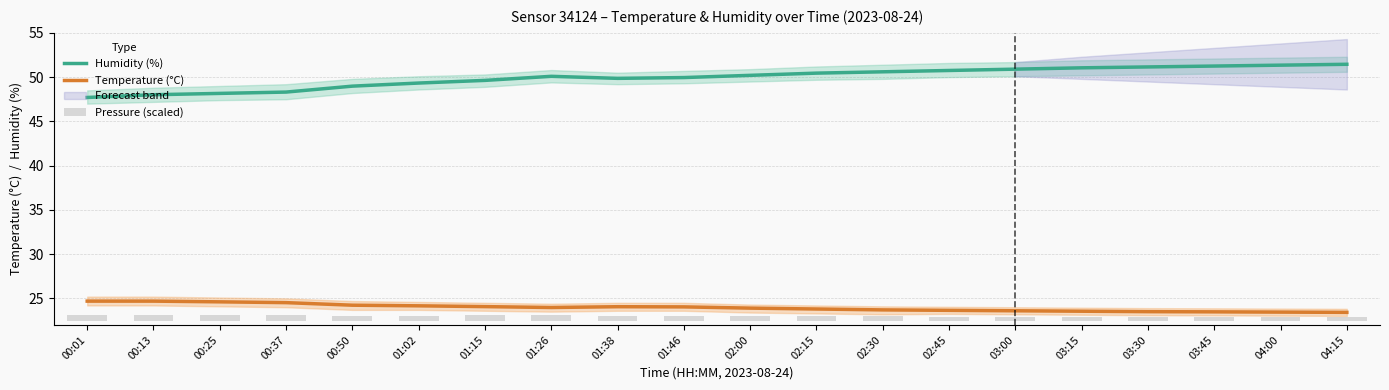

What is the highest value of the Pressure (scaled) series?

0.7